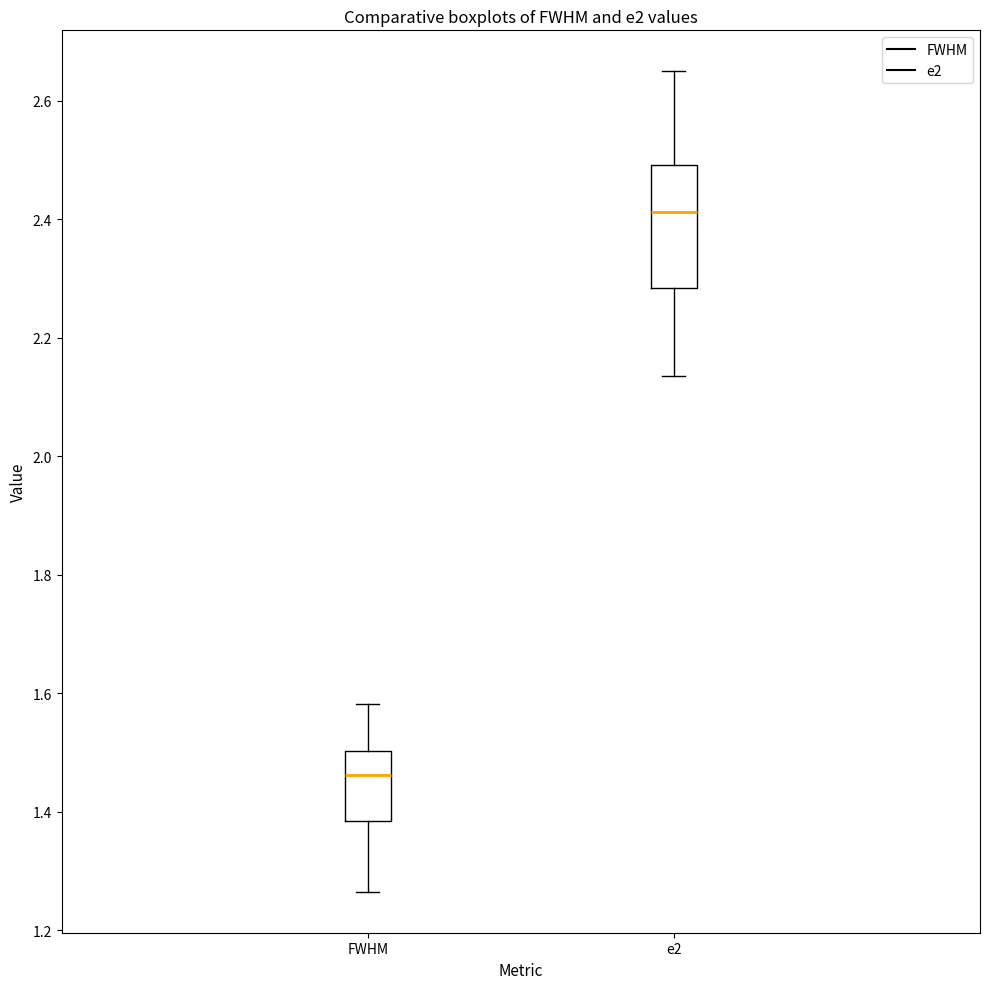

Where does the upper whisker of the box for FWHM end on the y-axis? The values are not printed on the chart, so give them approximately, as read against the axis.

1.58